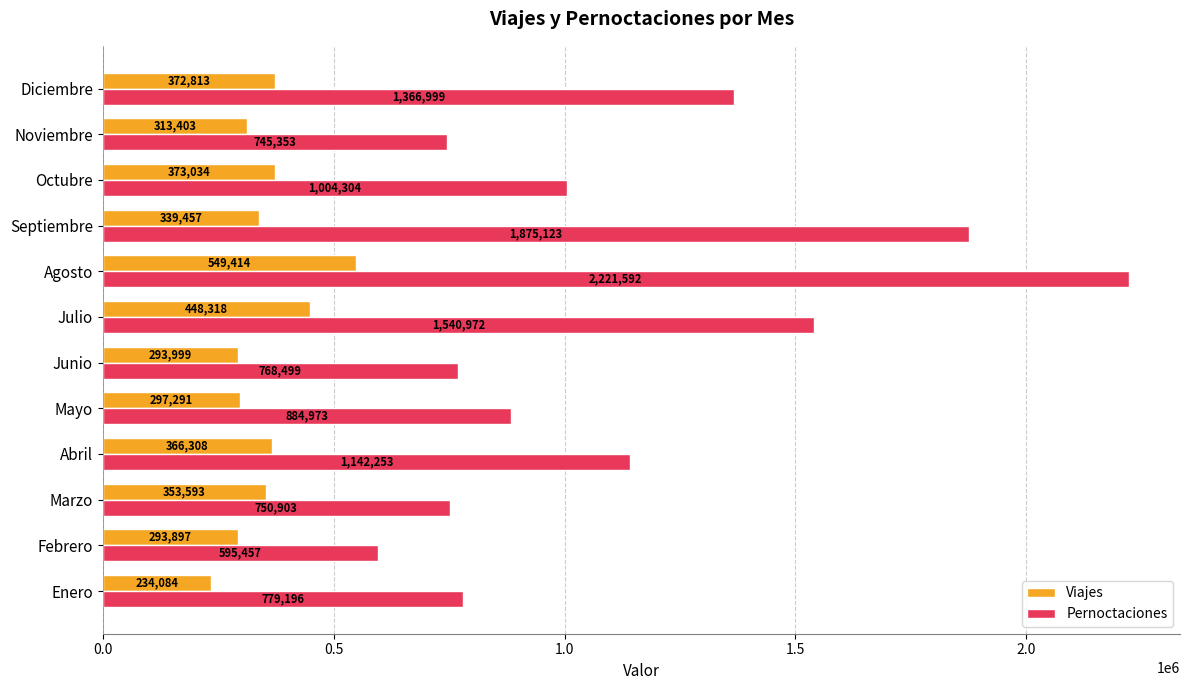

What are all the series names shown in the legend?

Viajes, Pernoctaciones